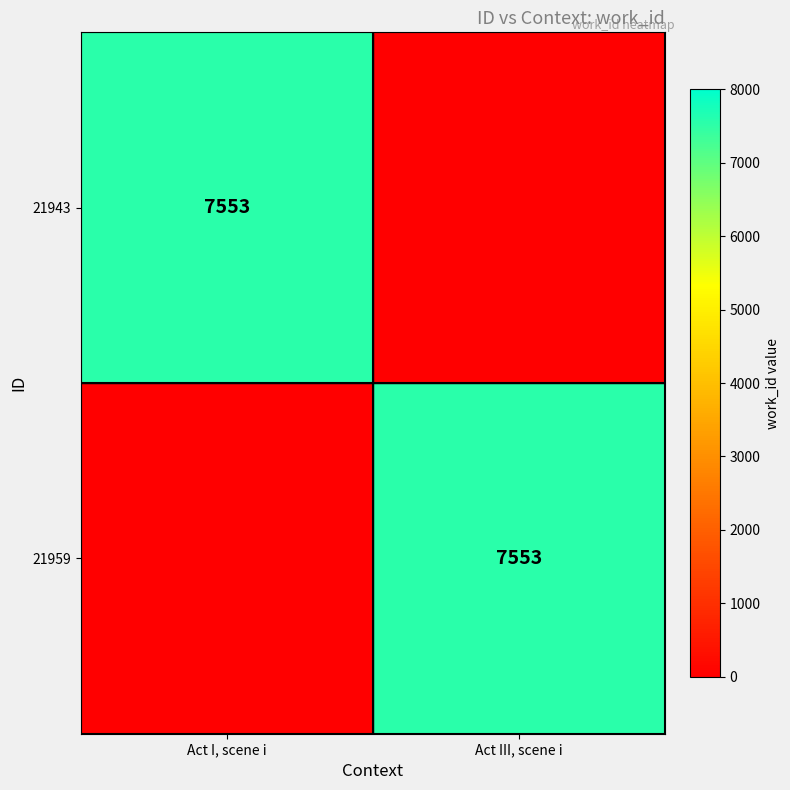

The value of 21943 at Act I, scene i is 12751. True or false?

False